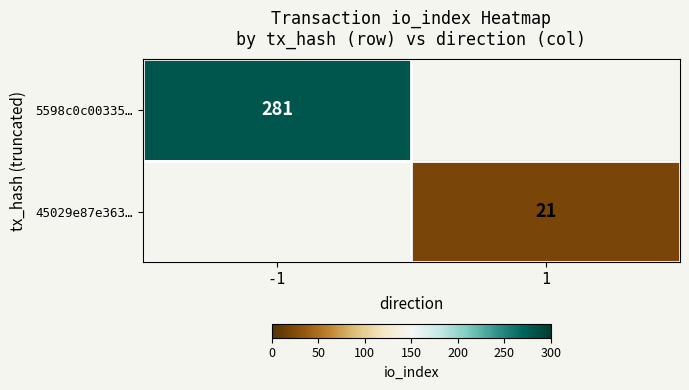

The 45029e87e363… series shows 30 at 1. True or false?

False